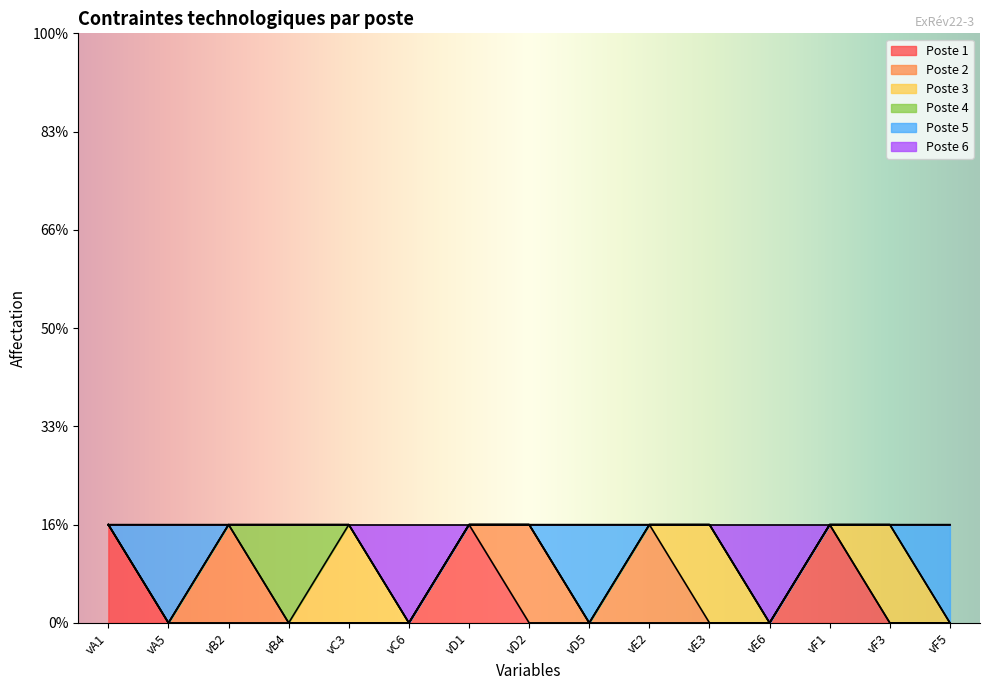

The Poste 3 series shows 1 at vE3. True or false?

True